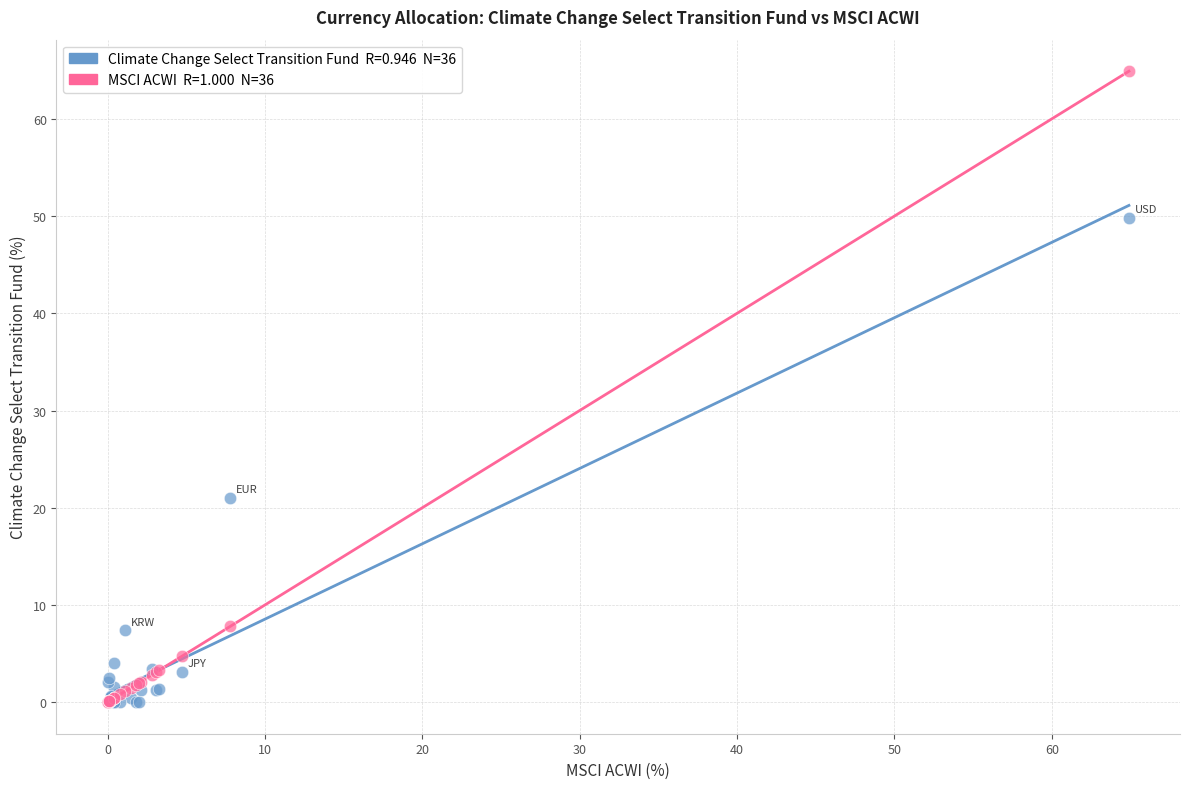

Across all series, what Y value is closest to 32?

21.0